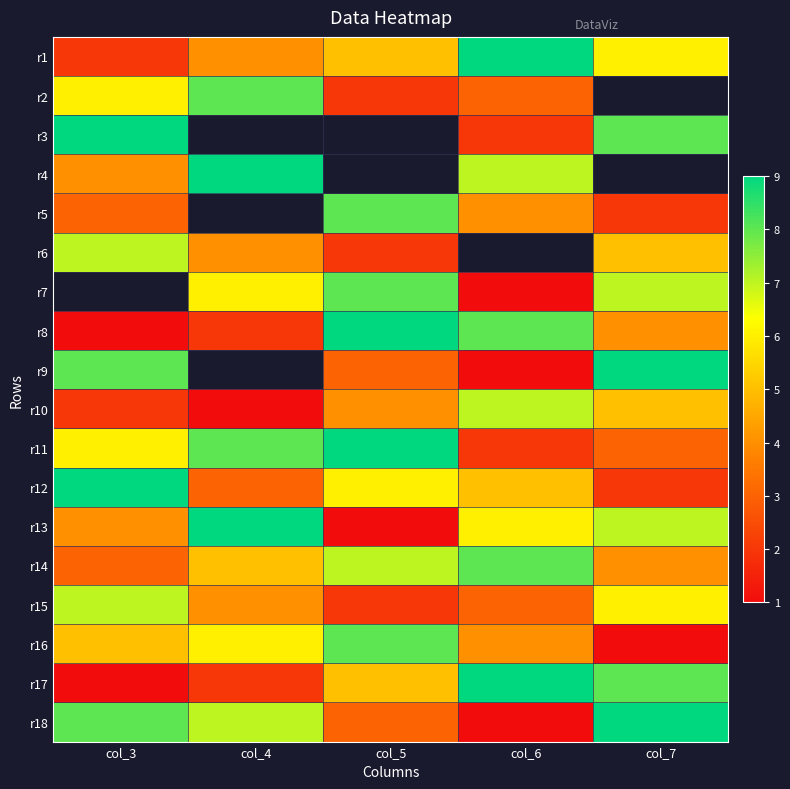

Read the r12 value at col_5.

6.0